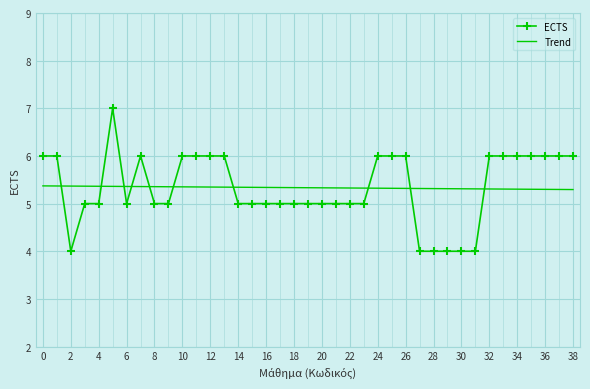

Which series has the largest range (max minus min)?

ECTS